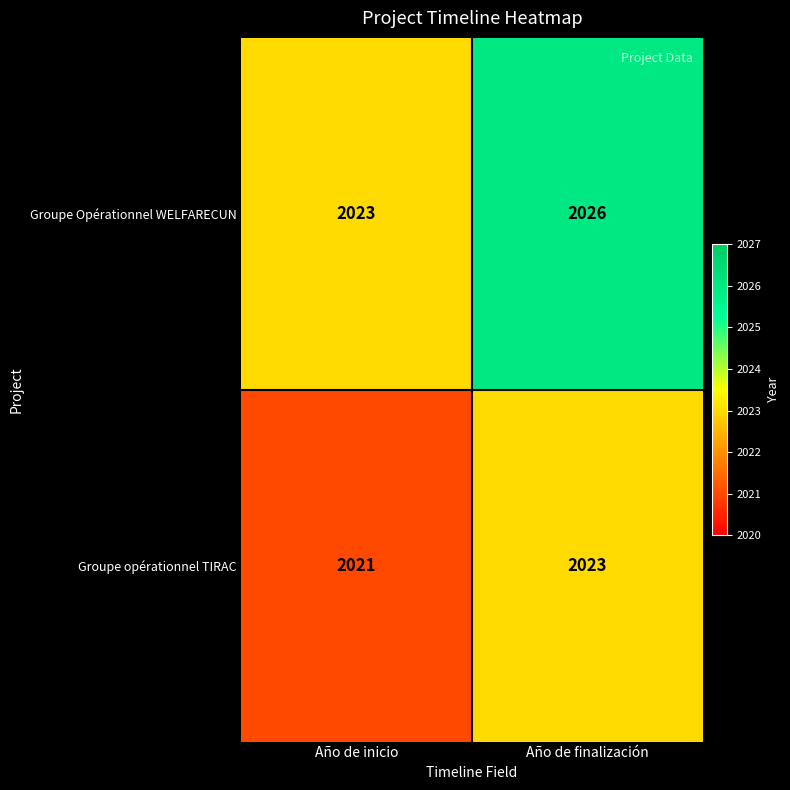

At Año de inicio, list the series in order from largest to smallest.

Groupe Opérationnel WELFARECUN, Groupe opérationnel TIRAC